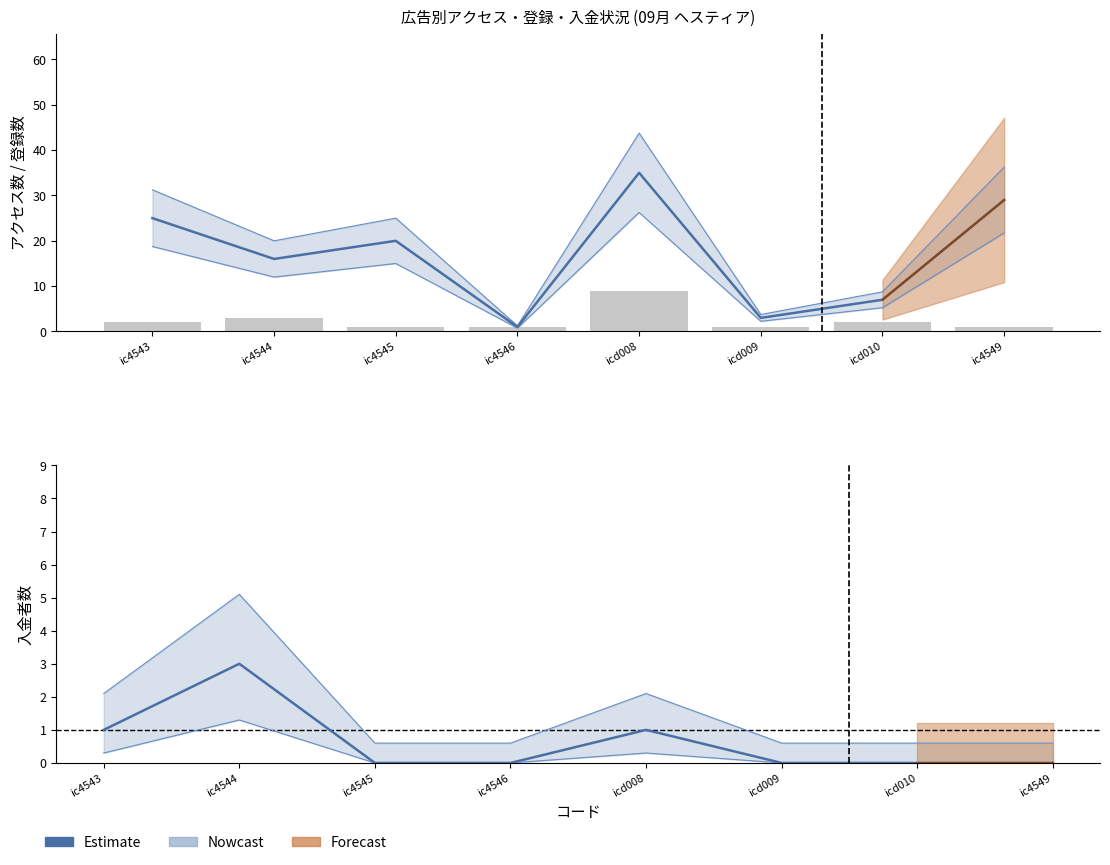

What is the difference between the highest and lowest values at icd010?

2